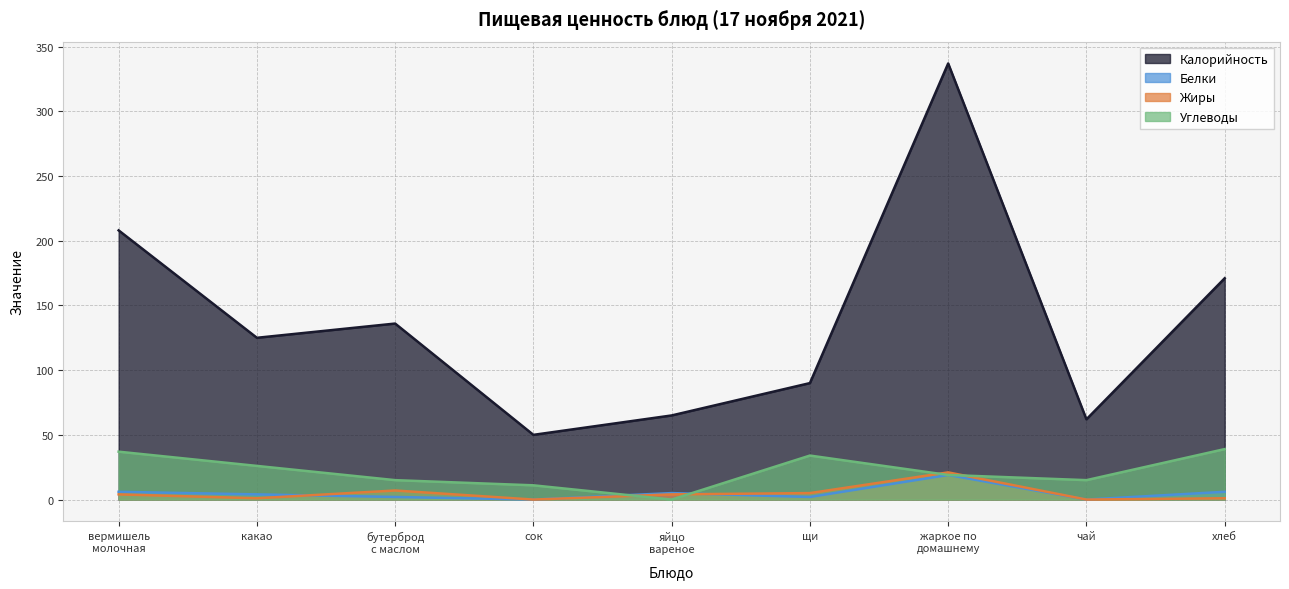

Does the chart have visible grid lines?

Yes